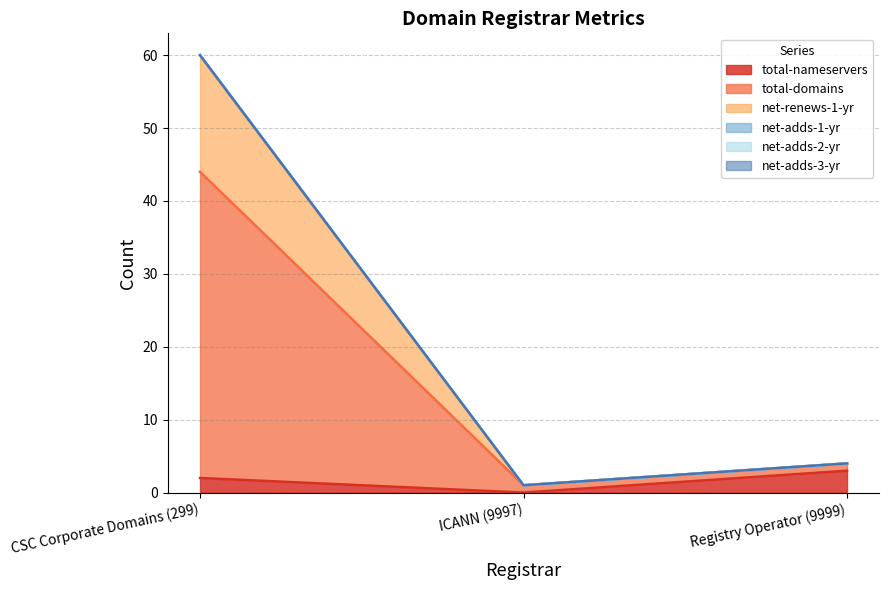

At how many categories does at least one series exceed 10?

1